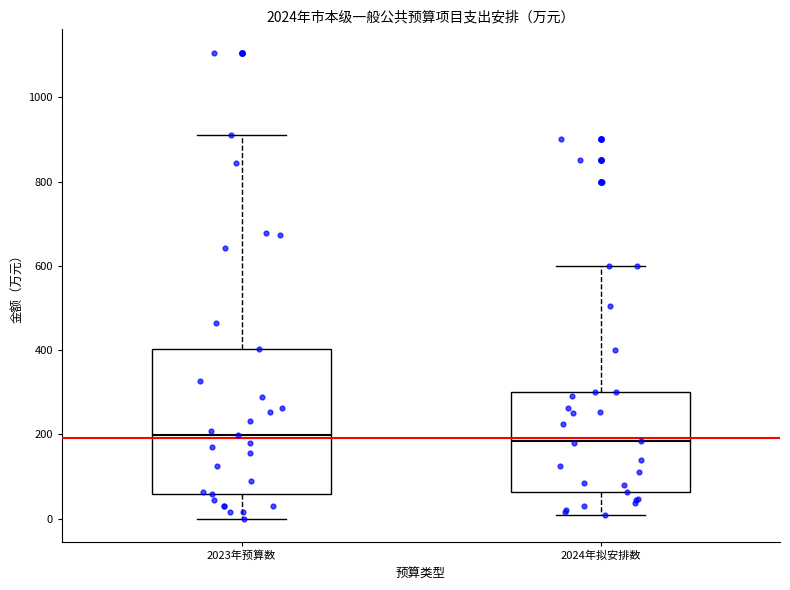

Reading left to right, read every box against the y-axis: the position of its median line, the range the box covers, and the ends of its whiskers. The values are not printed on the chart, so give them approximately, as read against the axis.

2023年预算数: median 200, box 60 to 400, whiskers 0 to 920
2024年拟安排数: median 180, box 60 to 300, whiskers 0 to 600